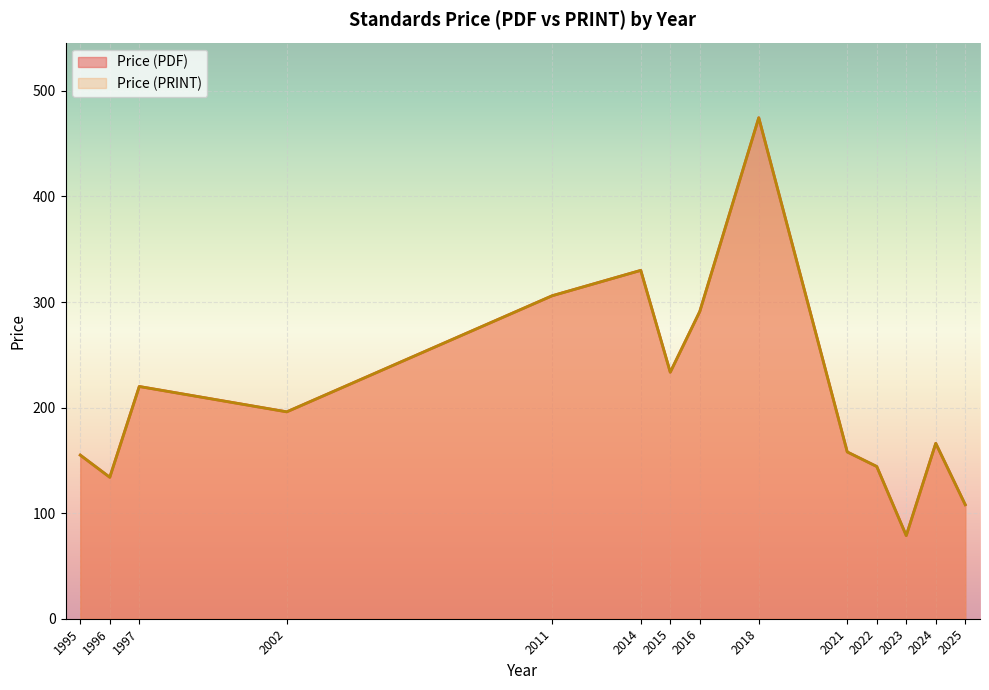

Rank the series by their maximum value, from highest to lowest.

Price (PDF), Price (PRINT)